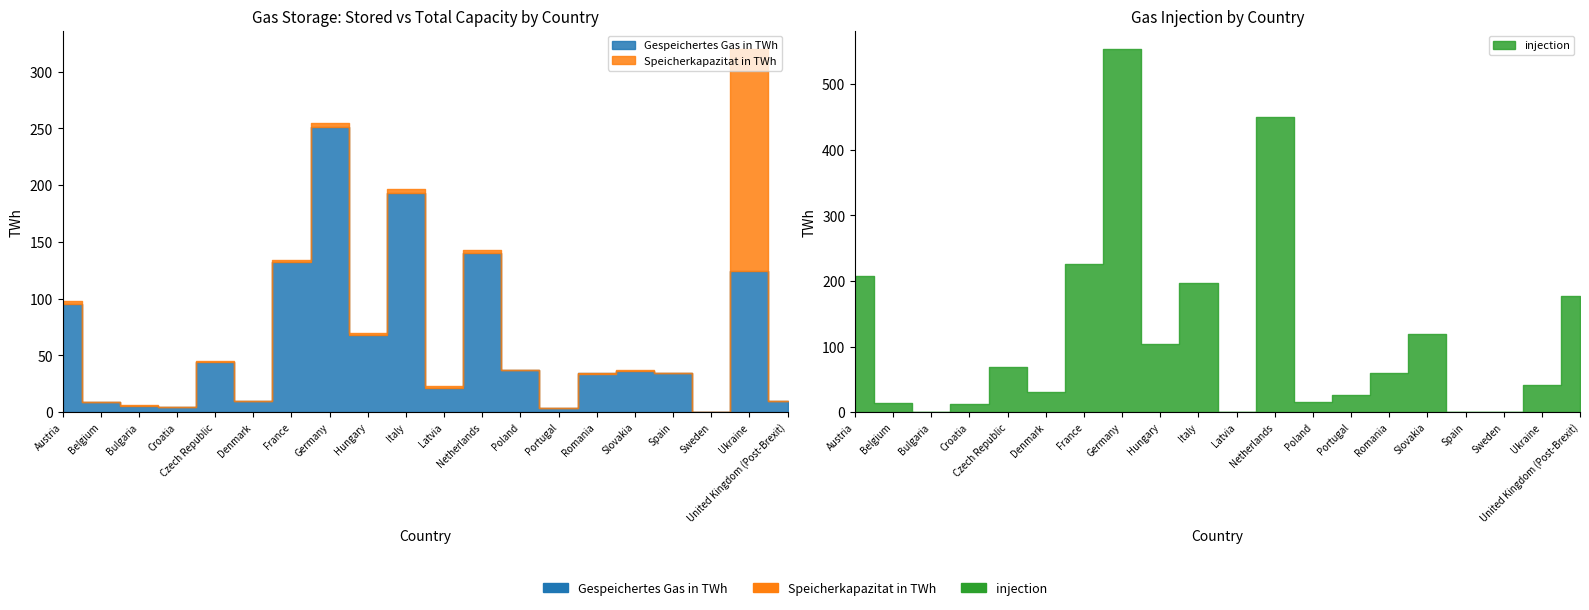

What is the difference between the second highest and second lowest values in the injection series?

449.3